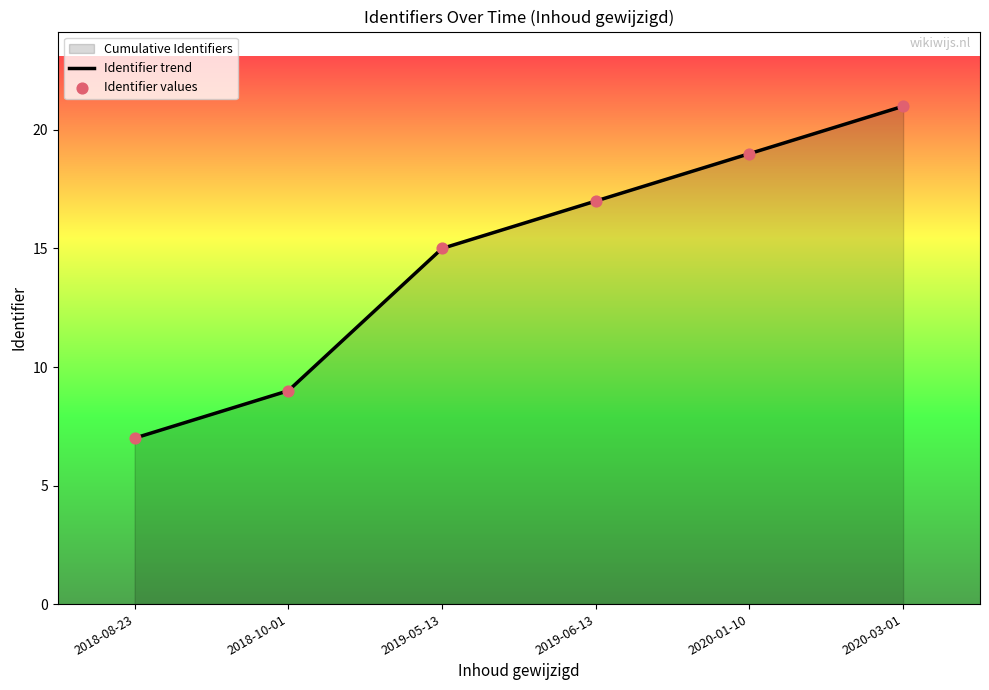

Which series reaches the maximum Y coordinate?

Identifier trend